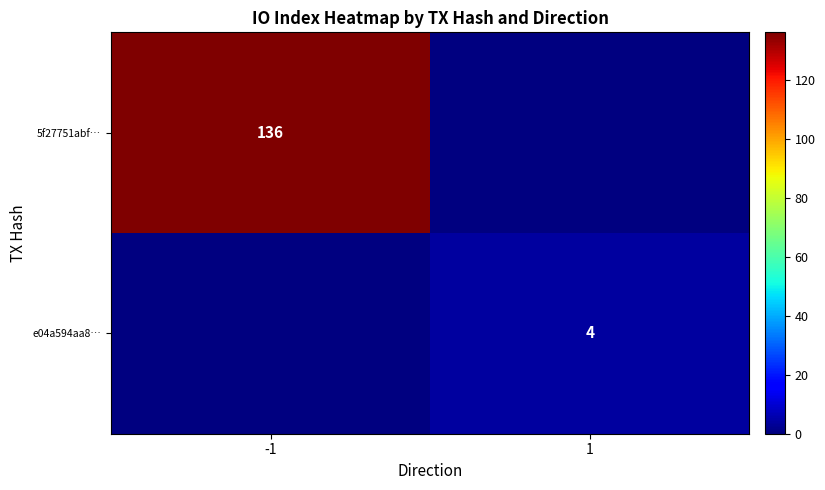

The value of e04a594aa8… at 1 is 4. True or false?

True